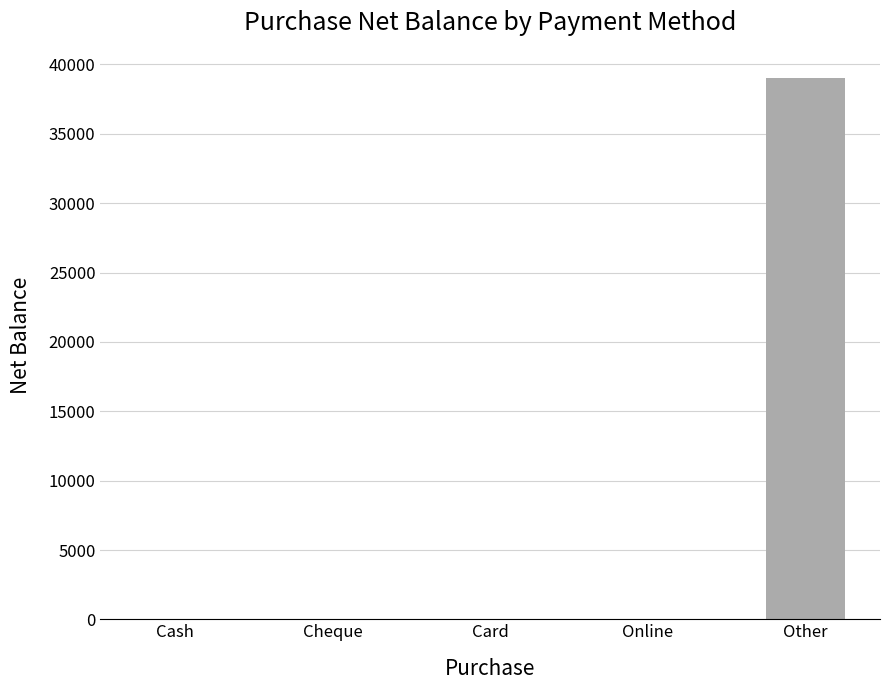

Which category has the highest value across all series?

Other